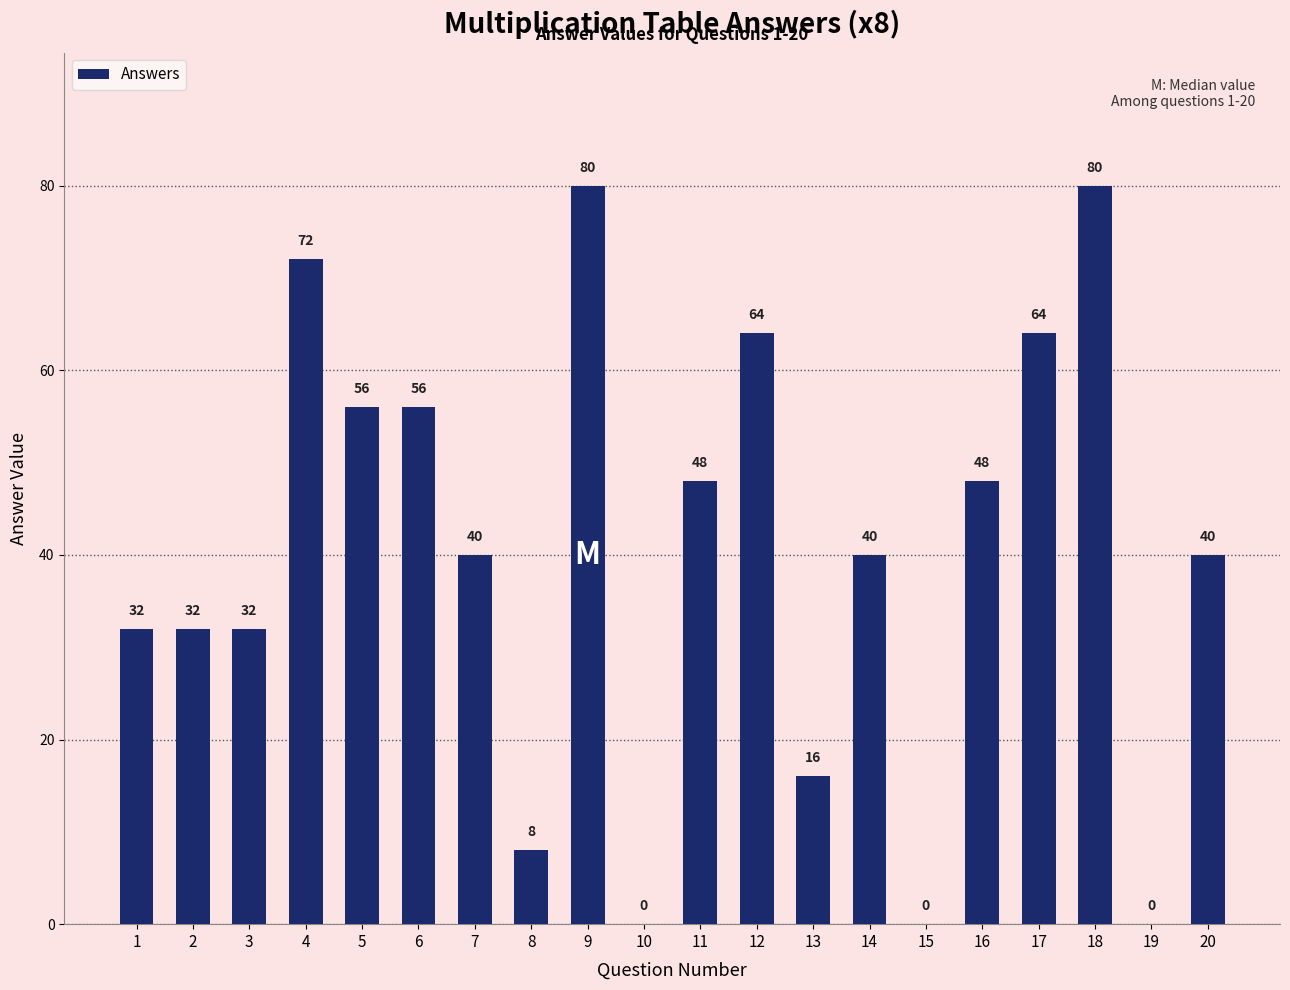

What is the sum of all values?

808